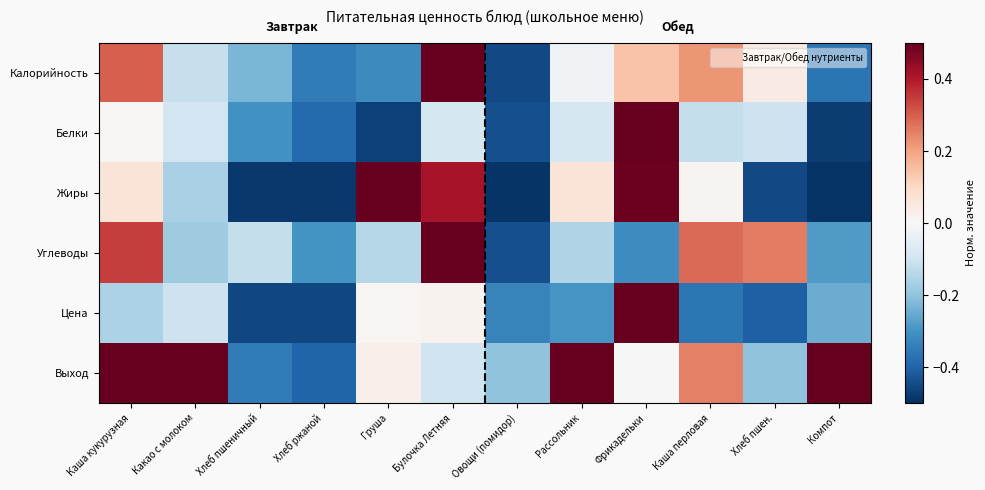

Reading left to right, transcribe all the data shown in this chart.

Калорийность: Каша кукурузная=0.3	Какао с молоком=-0.1	Хлеб пшеничный=-0.2	Хлеб ржаной=-0.3	Груша=-0.3	Булочка Летняя=0.5	Овощи (помидор)=-0.5	Рассольник=-0.0	Фрикадельки=0.1	Каша перловая=0.2	Хлеб пшен.=0.0	Компот=-0.4
Белки: Каша кукурузная=0.0	Какао с молоком=-0.1	Хлеб пшеничный=-0.3	Хлеб ржаной=-0.4	Груша=-0.5	Булочка Летняя=-0.1	Овощи (помидор)=-0.4	Рассольник=-0.1	Фрикадельки=0.5	Каша перловая=-0.1	Хлеб пшен.=-0.1	Компот=-0.5
Жиры: Каша кукурузная=0.1	Какао с молоком=-0.2	Хлеб пшеничный=-0.5	Хлеб ржаной=-0.5	Груша=0.5	Булочка Летняя=0.4	Овощи (помидор)=-0.5	Рассольник=0.1	Фрикадельки=0.5	Каша перловая=0.0	Хлеб пшен.=-0.5	Компот=-0.5
Углеводы: Каша кукурузная=0.3	Какао с молоком=-0.2	Хлеб пшеничный=-0.1	Хлеб ржаной=-0.3	Груша=-0.1	Булочка Летняя=0.5	Овощи (помидор)=-0.4	Рассольник=-0.2	Фрикадельки=-0.3	Каша перловая=0.3	Хлеб пшен.=0.3	Компот=-0.3
Цена: Каша кукурузная=-0.2	Какао с молоком=-0.1	Хлеб пшеничный=-0.5	Хлеб ржаной=-0.5	Груша=0.0	Булочка Летняя=0.0	Овощи (помидор)=-0.3	Рассольник=-0.3	Фрикадельки=0.5	Каша перловая=-0.4	Хлеб пшен.=-0.4	Компот=-0.2
Выход: Каша кукурузная=0.5	Какао с молоком=0.5	Хлеб пшеничный=-0.3	Хлеб ржаной=-0.4	Груша=0.0	Булочка Летняя=-0.1	Овощи (помидор)=-0.2	Рассольник=0.5	Фрикадельки=0.0	Каша перловая=0.2	Хлеб пшен.=-0.2	Компот=0.5